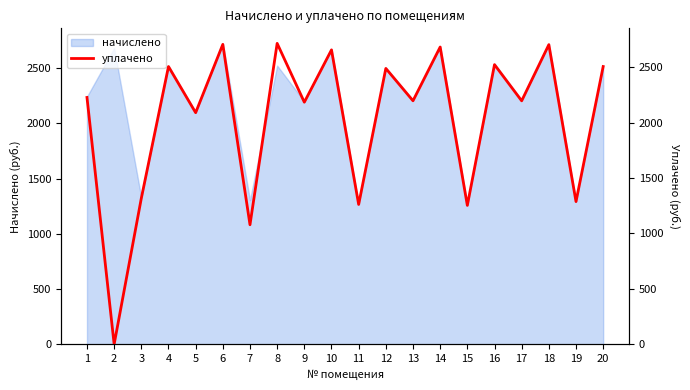

Rank the categories by value from lowest to highest.

2, 7, 15, 11, 19, 3, 5, 9, 17, 13, 1, 12, 4, 20, 16, 10, 14, 18, 6, 8